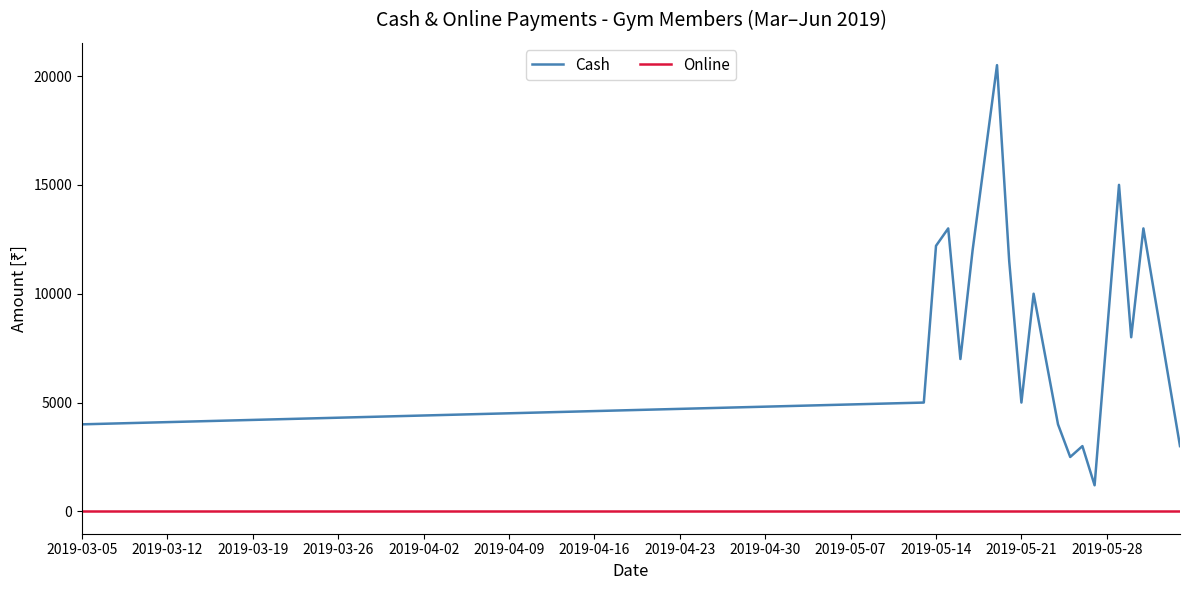

Which series has the largest range (max minus min)?

Cash